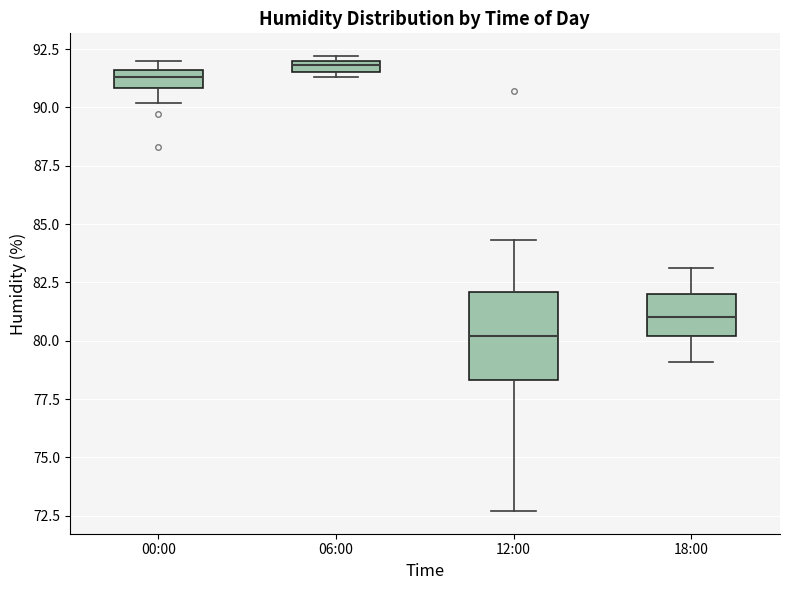

Which box is the tallest, from its lower edge to its upper edge?

12:00